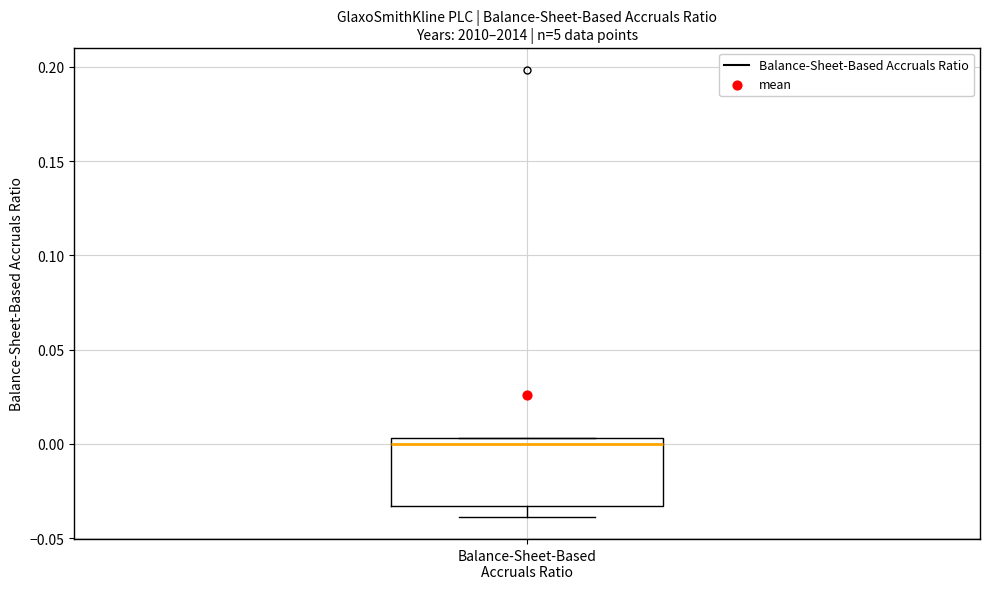

Transcribe this box plot: give where the median line is, the range the box spans, and where the two whiskers end, as read against the y-axis. The values are not printed on the chart, so give them approximately, as read against the axis.

median 0.000, box -0.035 to 0.005, whiskers -0.040 to 0.005